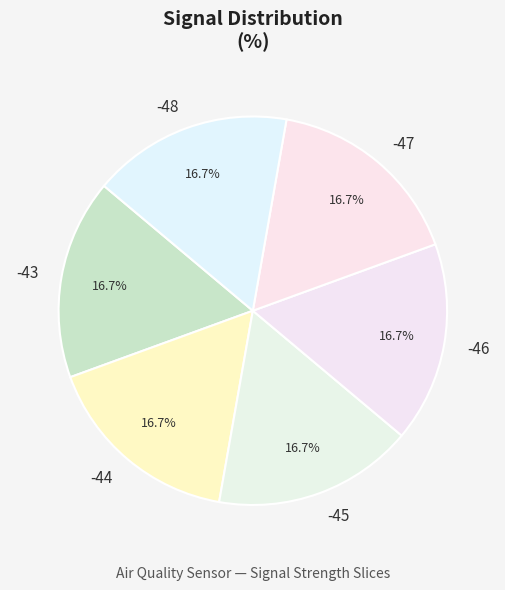

Count the number of slices in the pie.

6